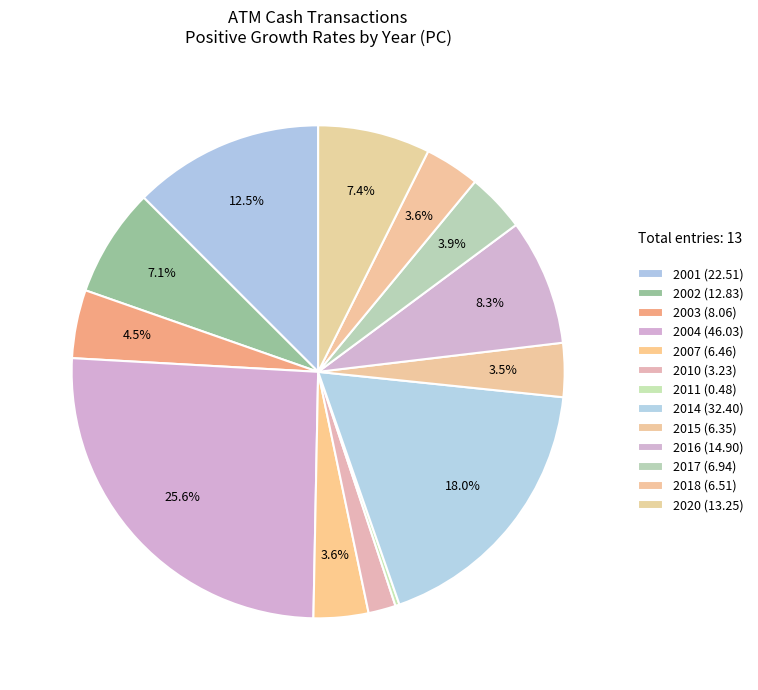

Count the number of slices in the pie.

13